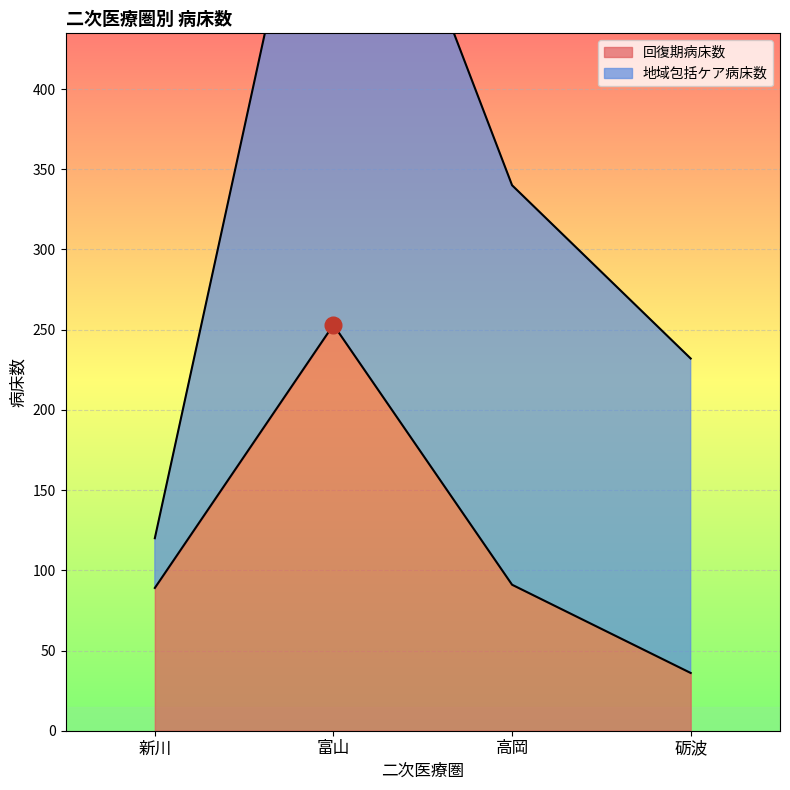

Is it true that the value at 新川 is 34?

False